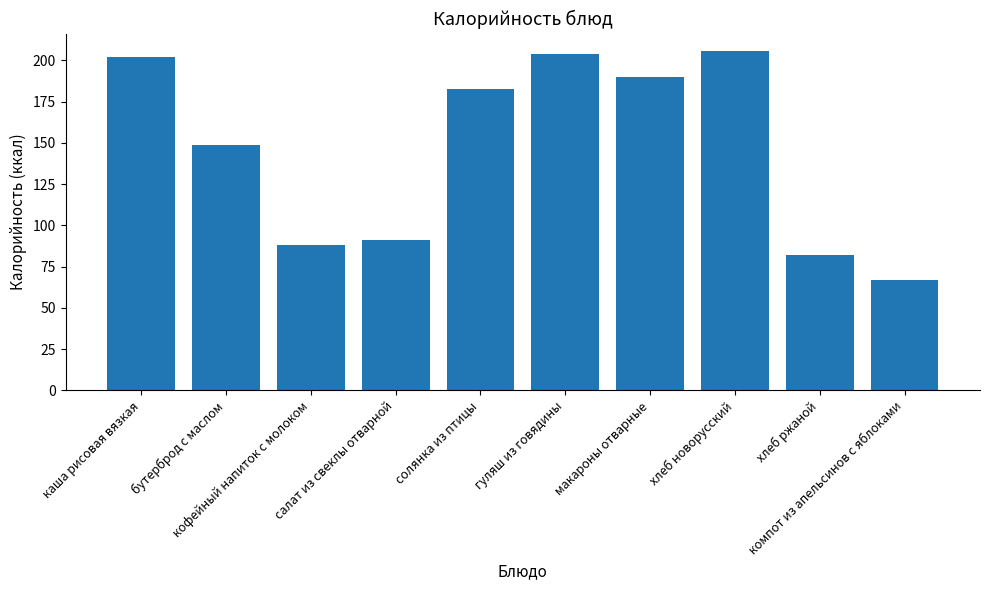

How many values are below 183?

5